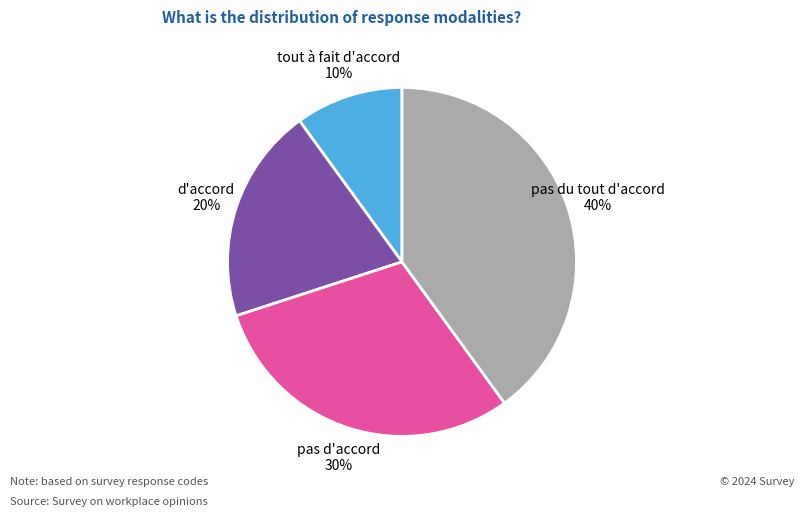

Is the sum of tout à fait d'accord 10% and pas d'accord 30% greater than half?

No